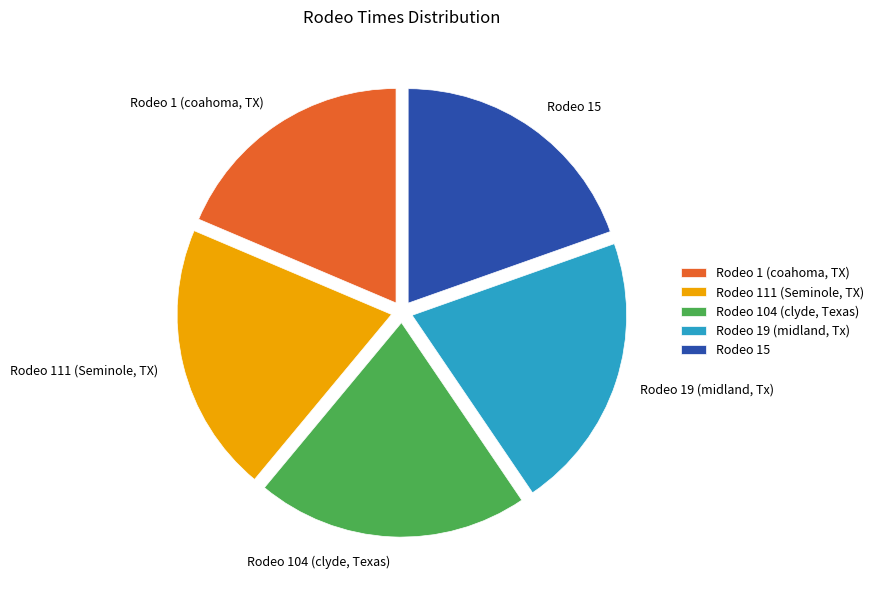

What is the ratio of the value at Rodeo 111 (Seminole, TX) to the value at Rodeo 1 (coahoma, TX)?

1.1